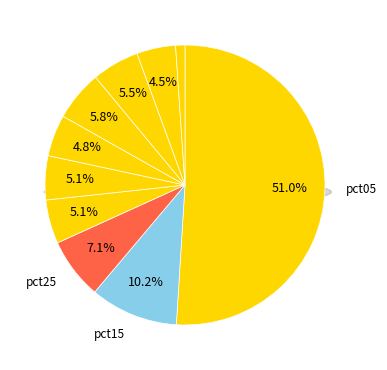

To the nearest percent, what portion does pct05 represent?

51%